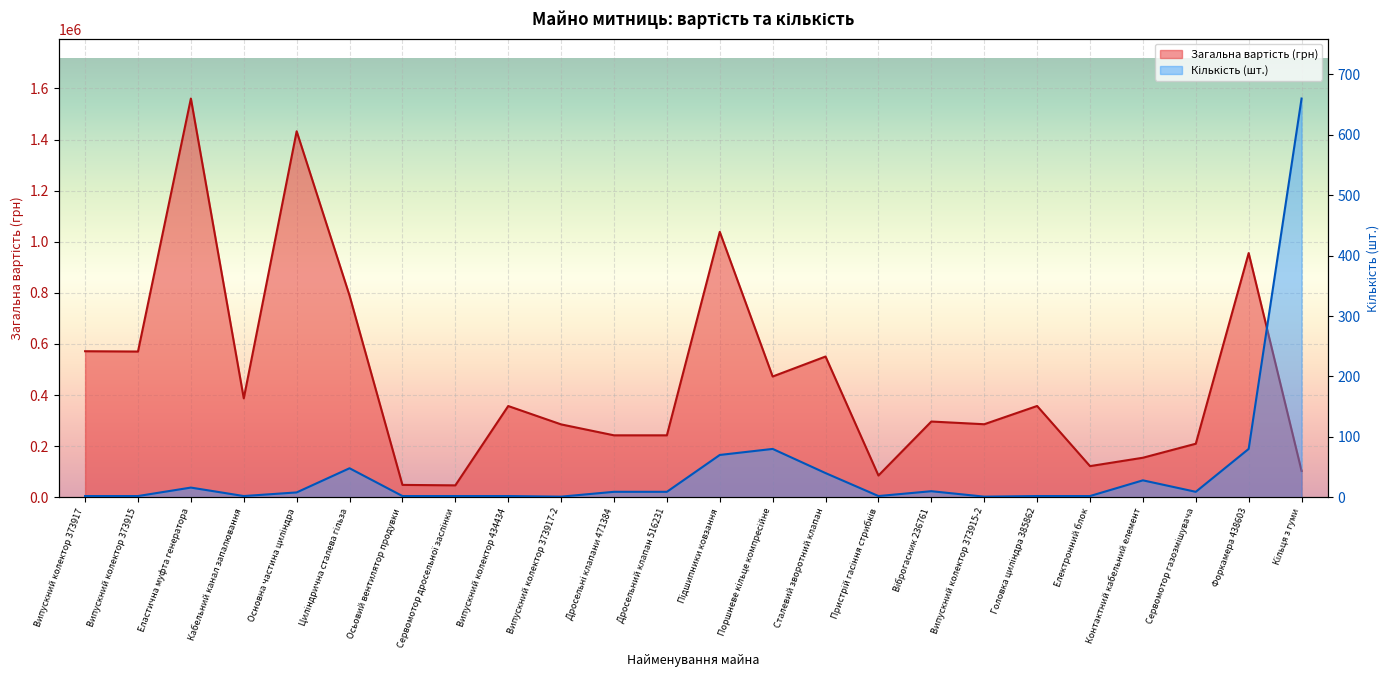

At which label does Загальна вартість (грн) first exceed 357024?

Випускний колектор 373917